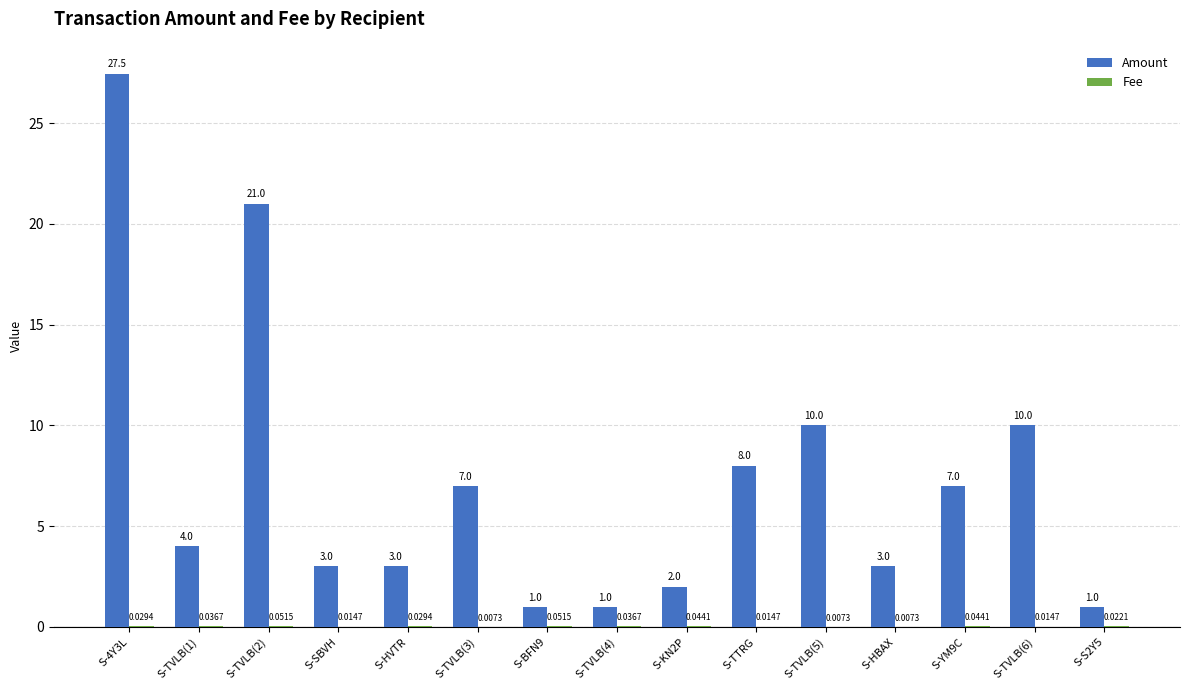

What is the highest value of the Amount series?

27.5